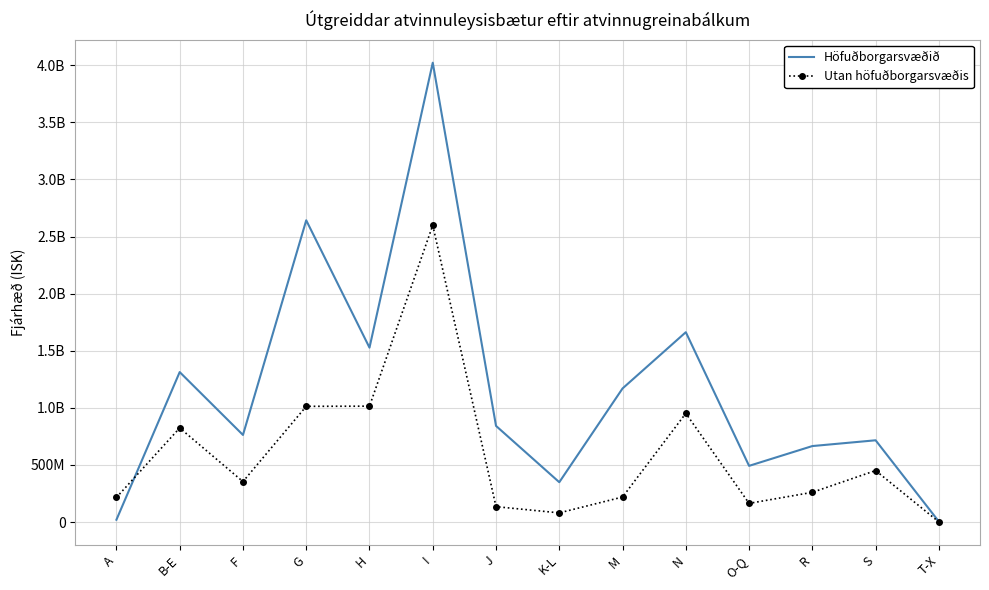

At I, list the series in order from smallest to largest.

Utan höfuðborgarsvæðis, Höfuðborgarsvæðið